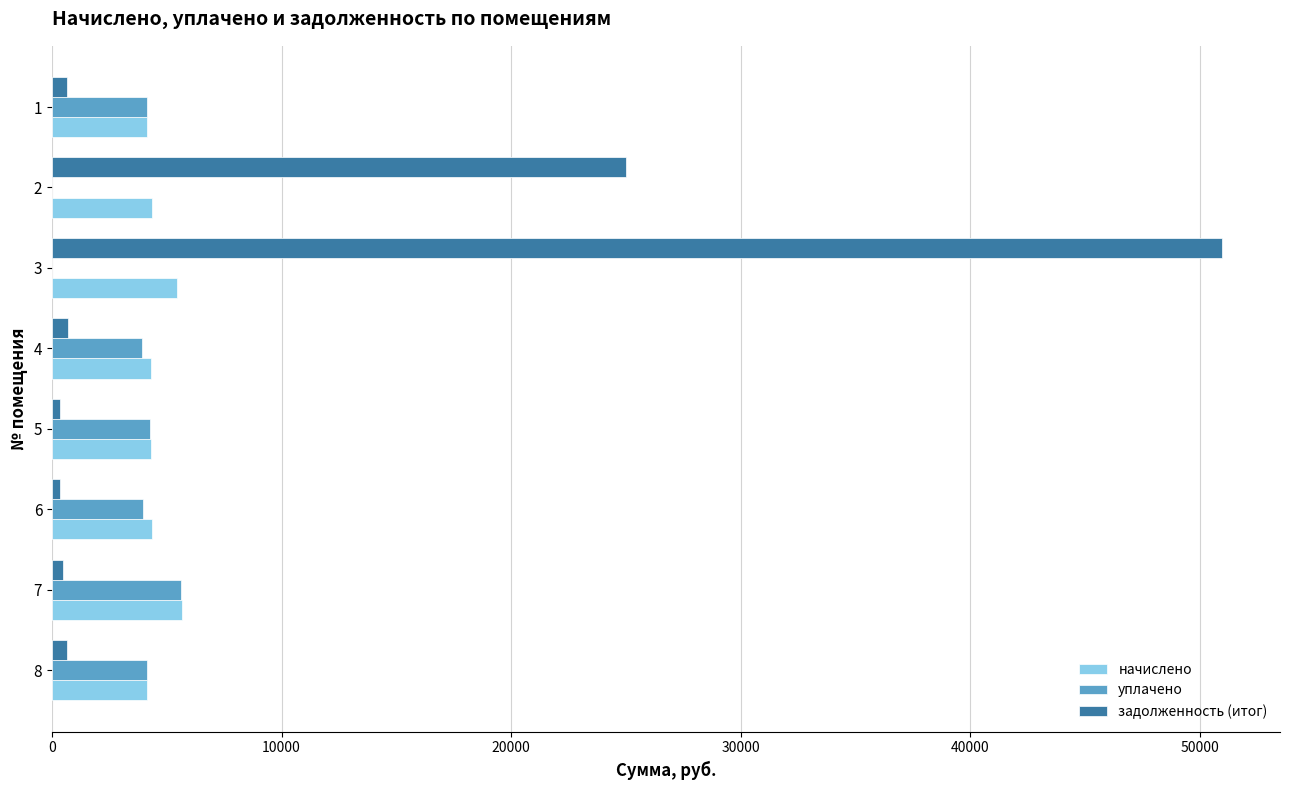

What are all the series names shown in the legend?

начислено, уплачено, задолженность (итог)